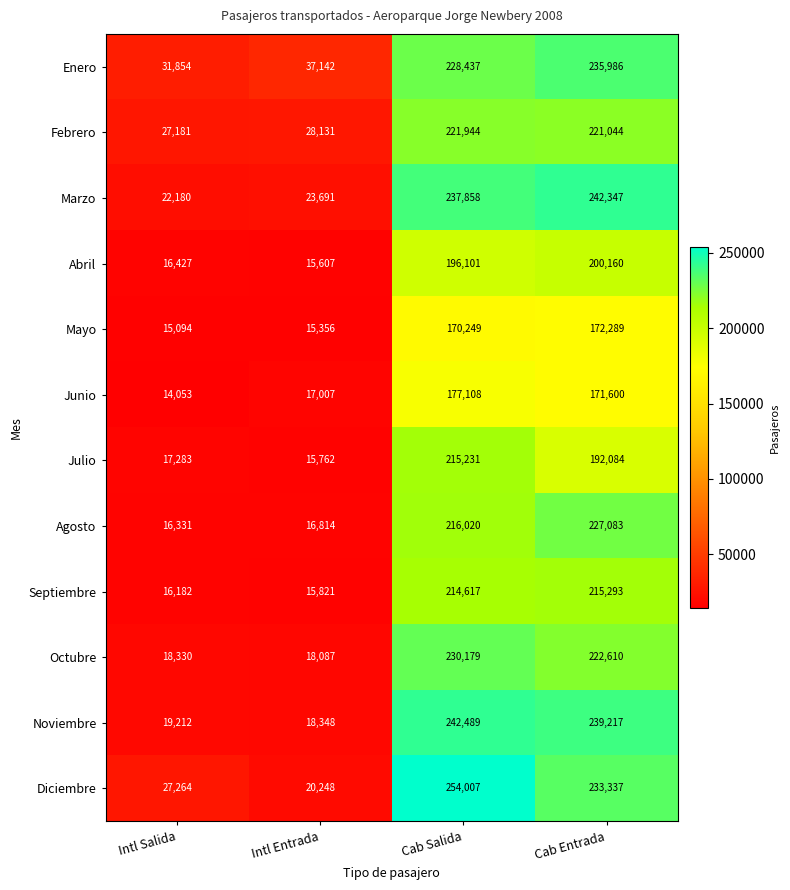

The value of Agosto at Cab Entrada is 135150. True or false?

False